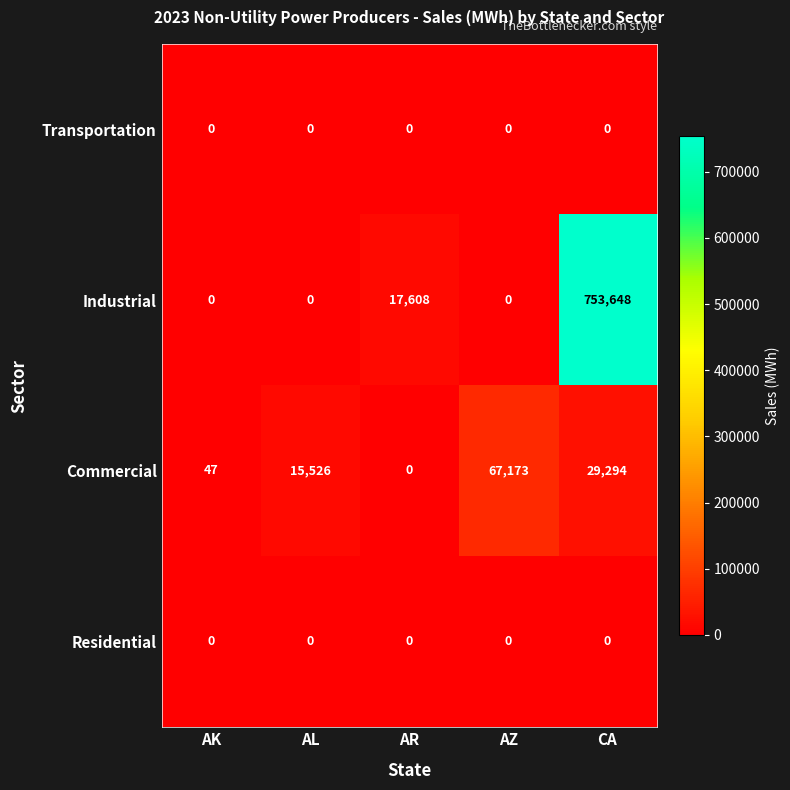

Which category has the lowest value in the Commercial series?

AR